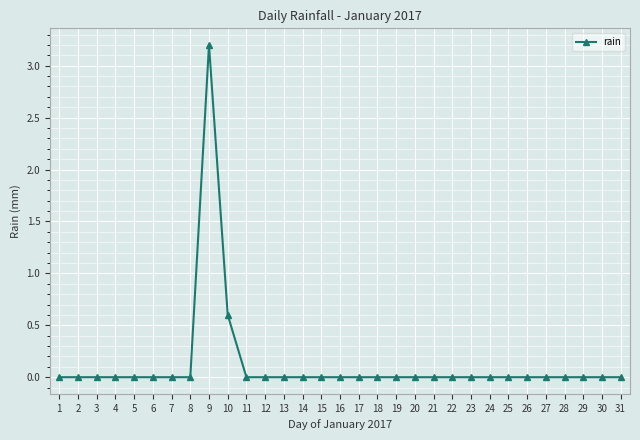

Count the values in the range 0 to 1.

30